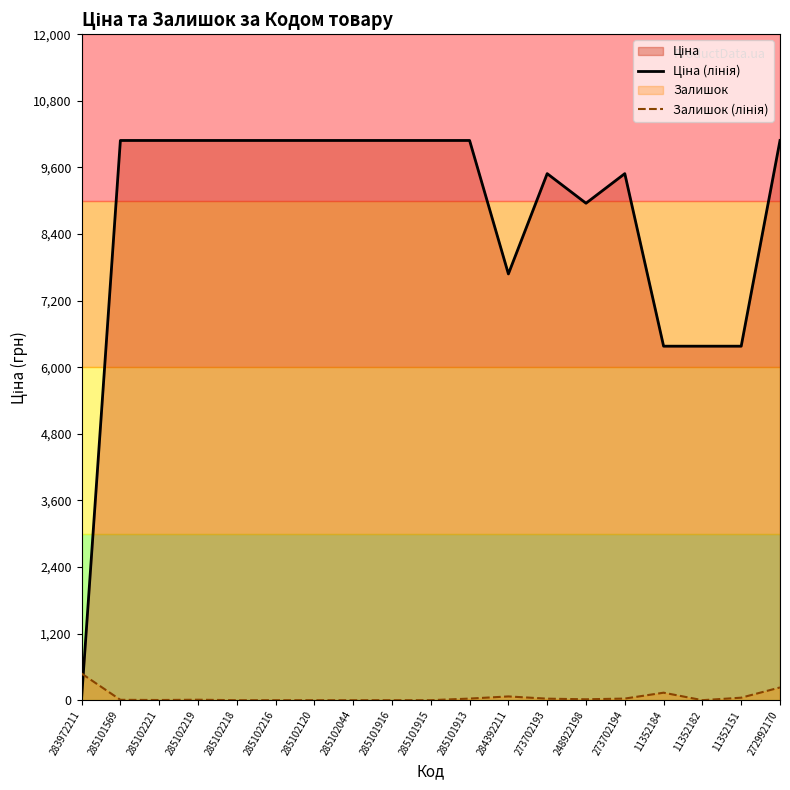

What is the label of the 15th point from the right?

285102218